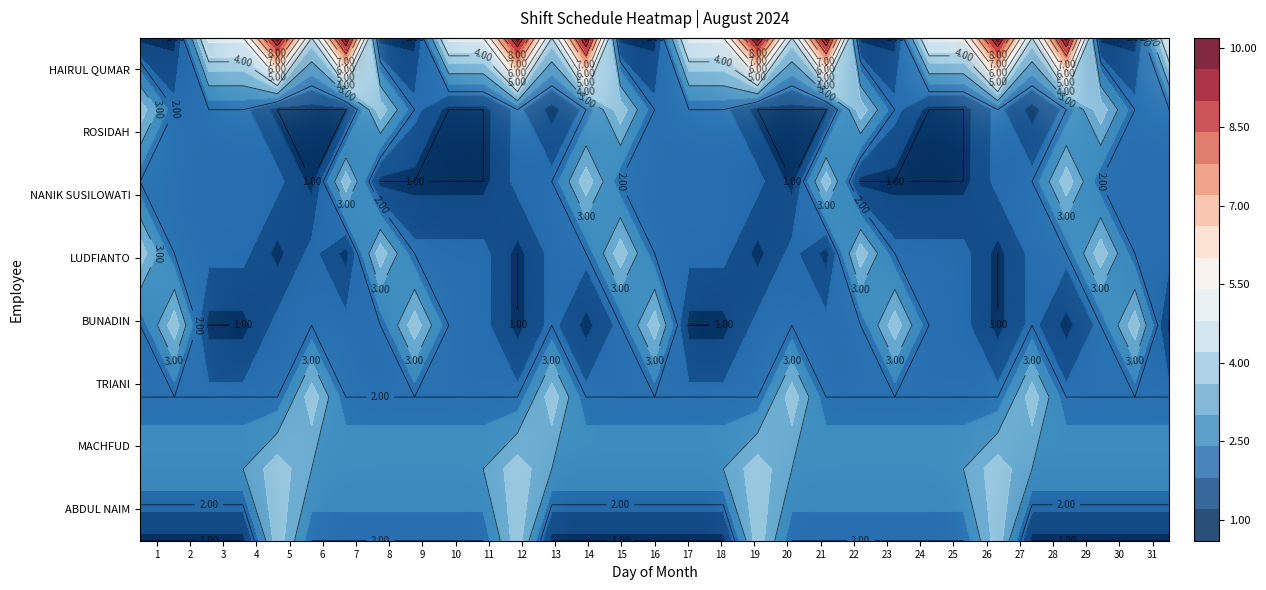

How many distinct data groups are displayed?

8